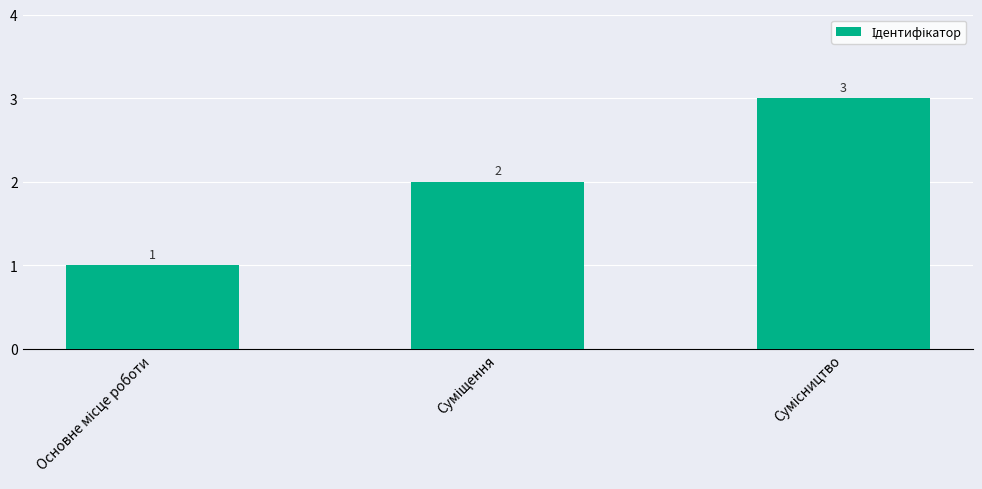

What is the difference between the maximum and minimum values?

2